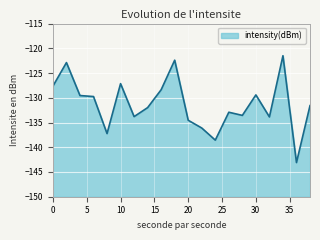

The chart shows a value of -128.4 at 16. True or false?

True